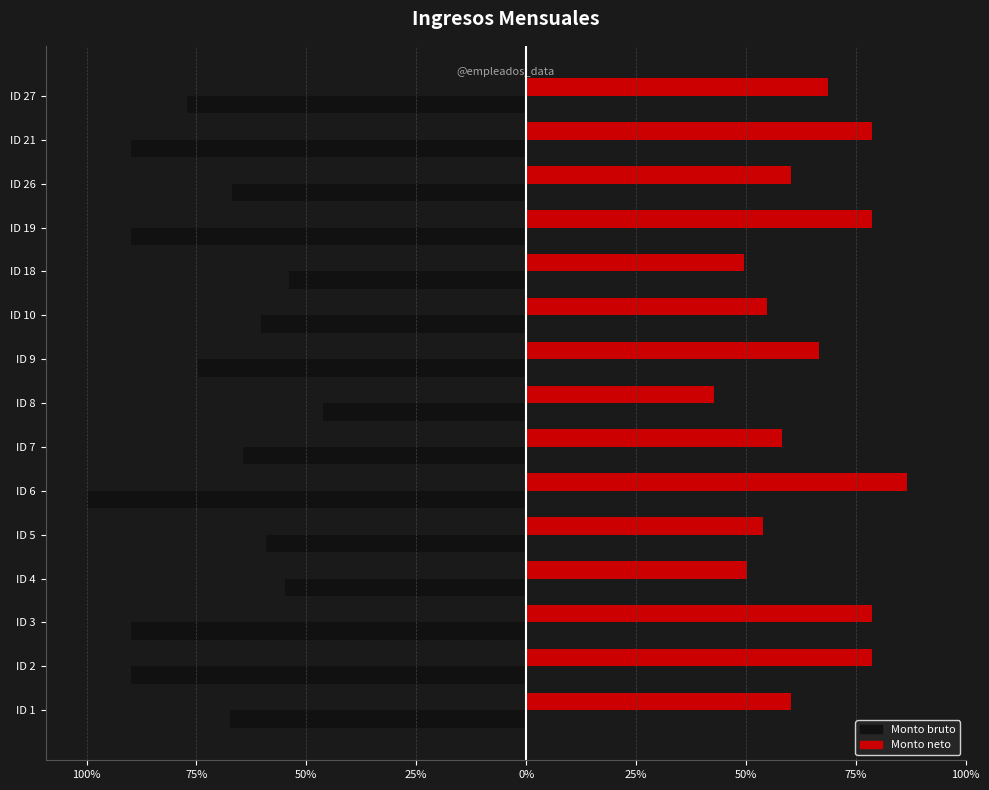

What are all the series names shown in the legend?

Monto bruto, Monto neto